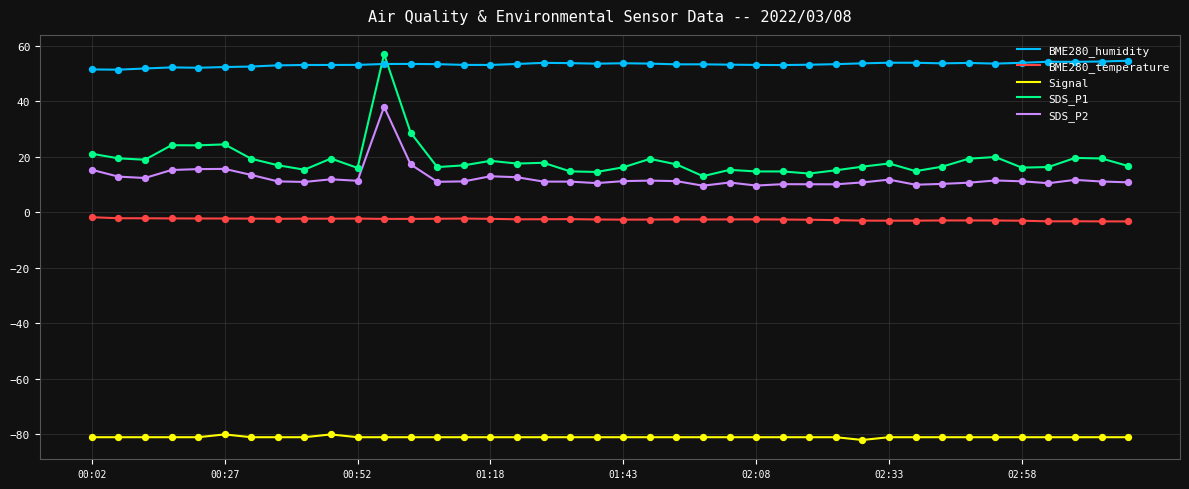

Which series has the largest total across all categories?

BME280_humidity